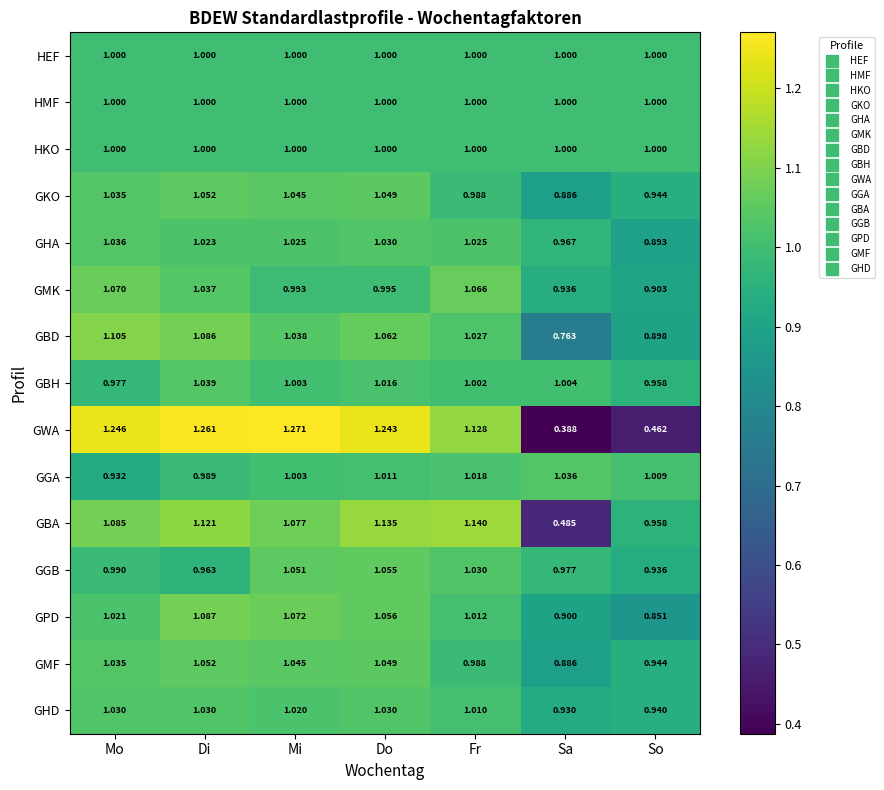

Which series has the largest total across all categories?

GGB